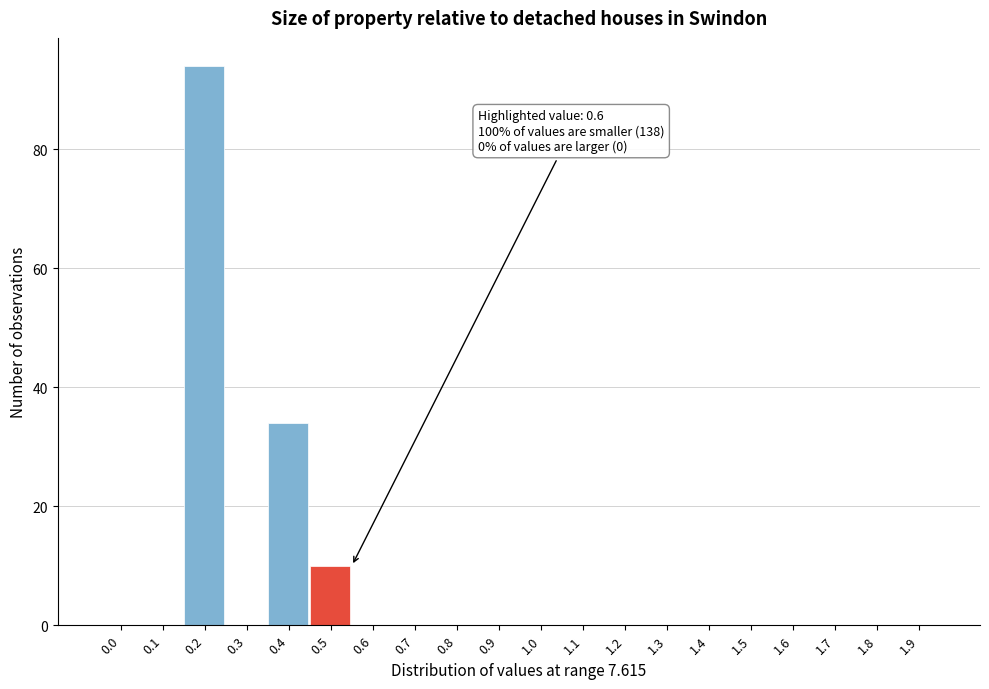

Reading left to right, extract all data points from this chart.

0.0=0	0.1=0	0.2=94	0.3=0	0.4=34	0.5=10	0.6=0	0.7=0	0.8=0	0.9=0	1.0=0	1.1=0	1.2=0	1.3=0	1.4=0	1.5=0	1.6=0	1.7=0	1.8=0	1.9=0